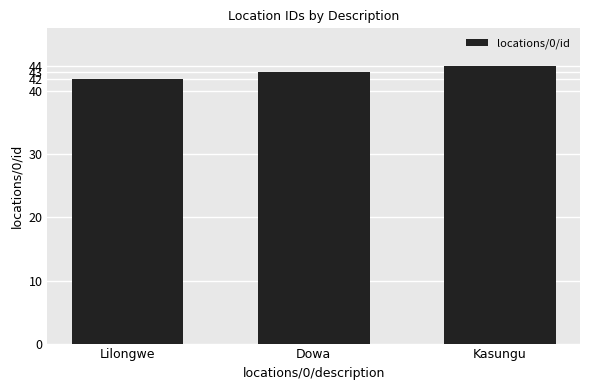

Read the value at Kasungu.

44